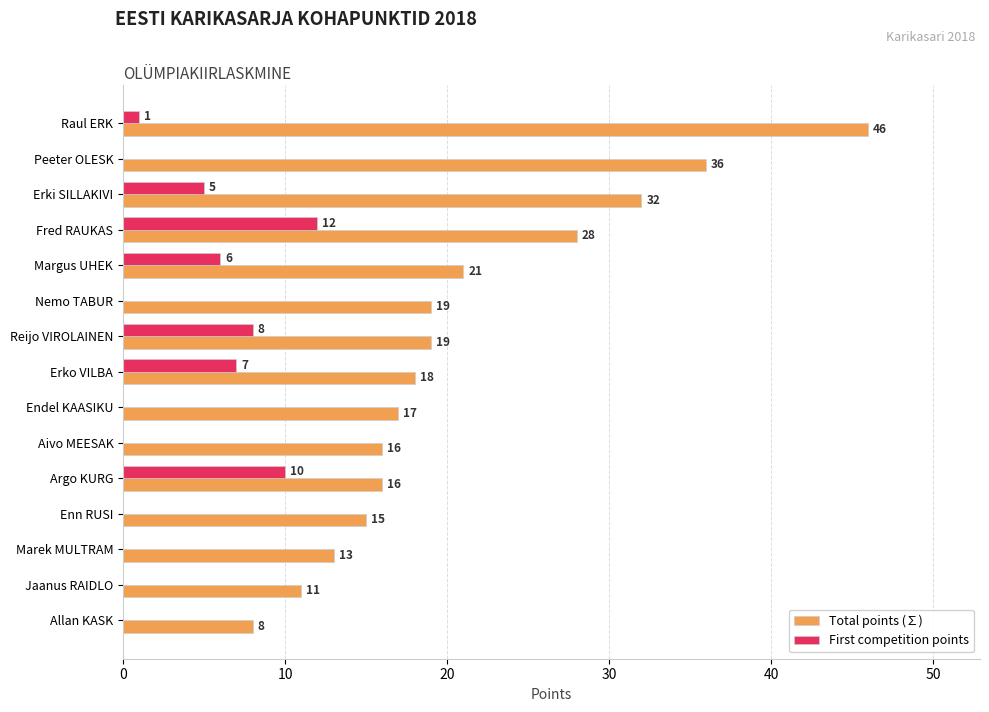

Count the number of data series in this chart.

2